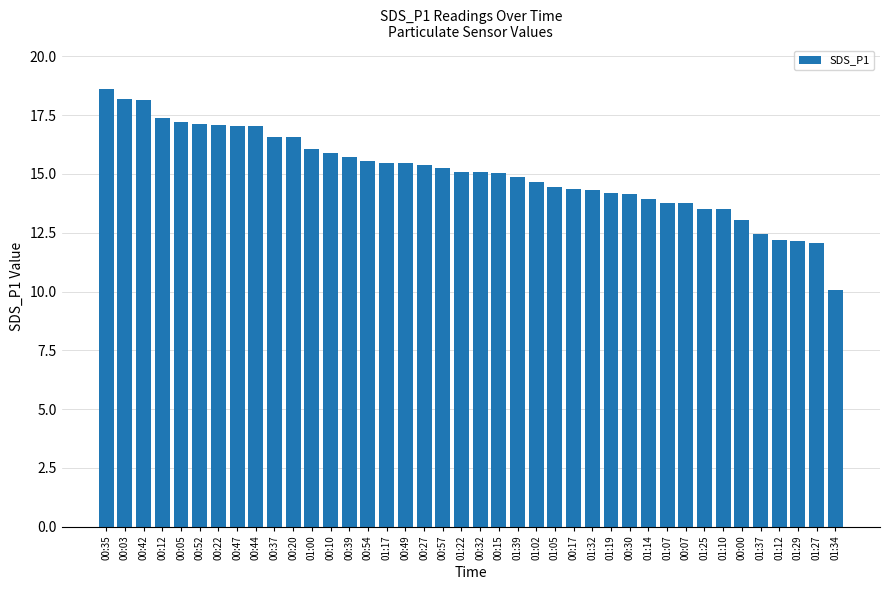

Is it true that the value at 00:22 is 23.7?

False